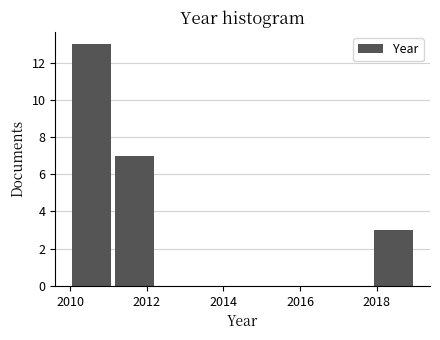

Over which range of the x-axis is the bar tallest?

2010.0 to 2011.2